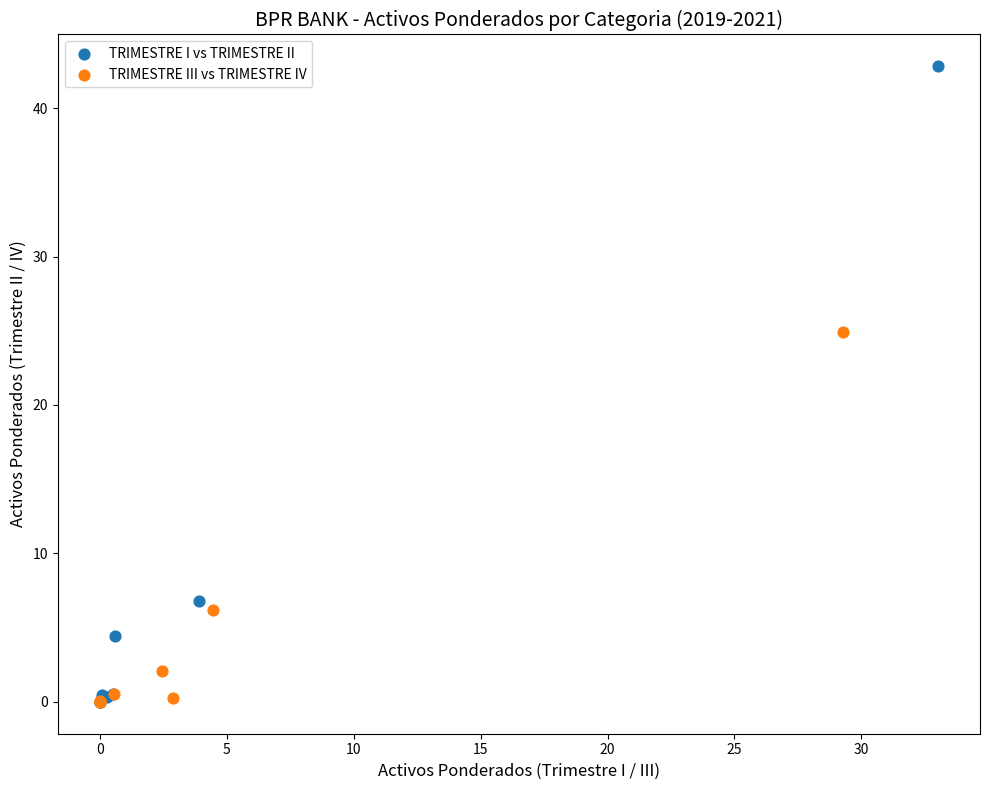

Which series has the widest spread of Y values?

TRIMESTRE I vs TRIMESTRE II